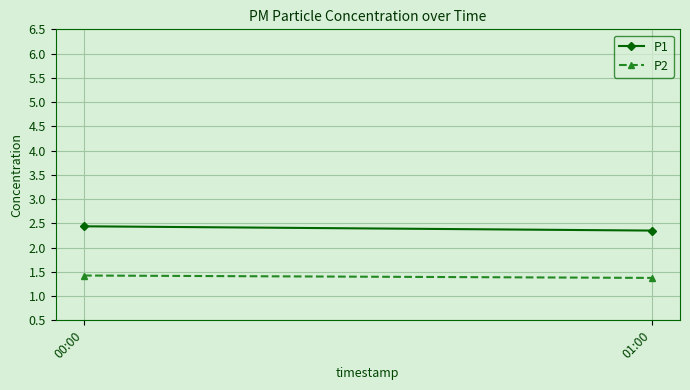

How many lines are shown in the chart?

2